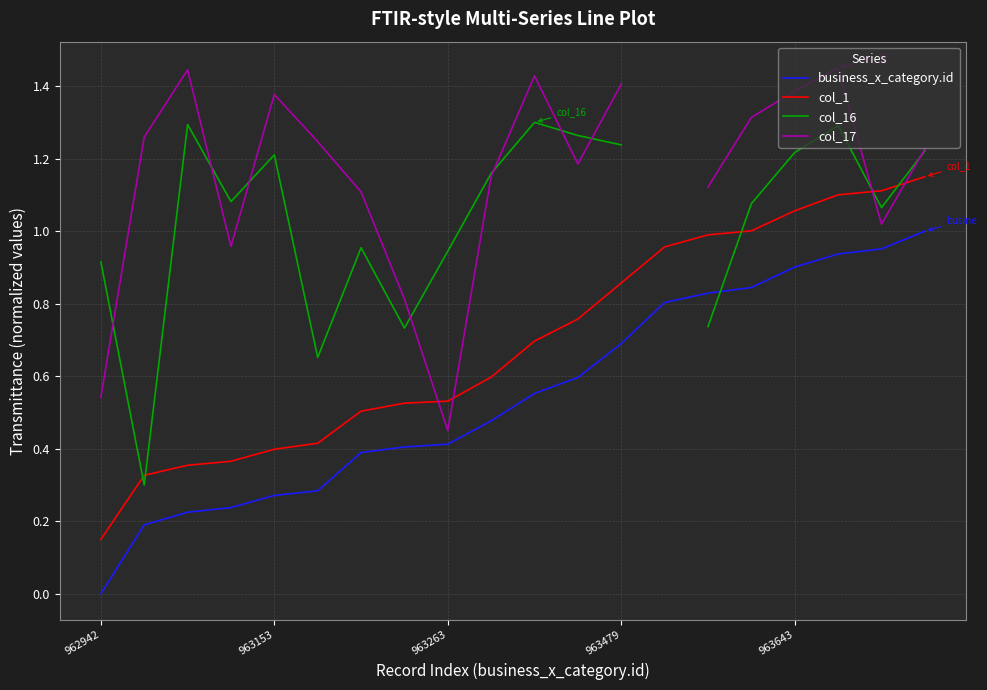

What is the value of the col_1 point at the 5th from the left?

0.4